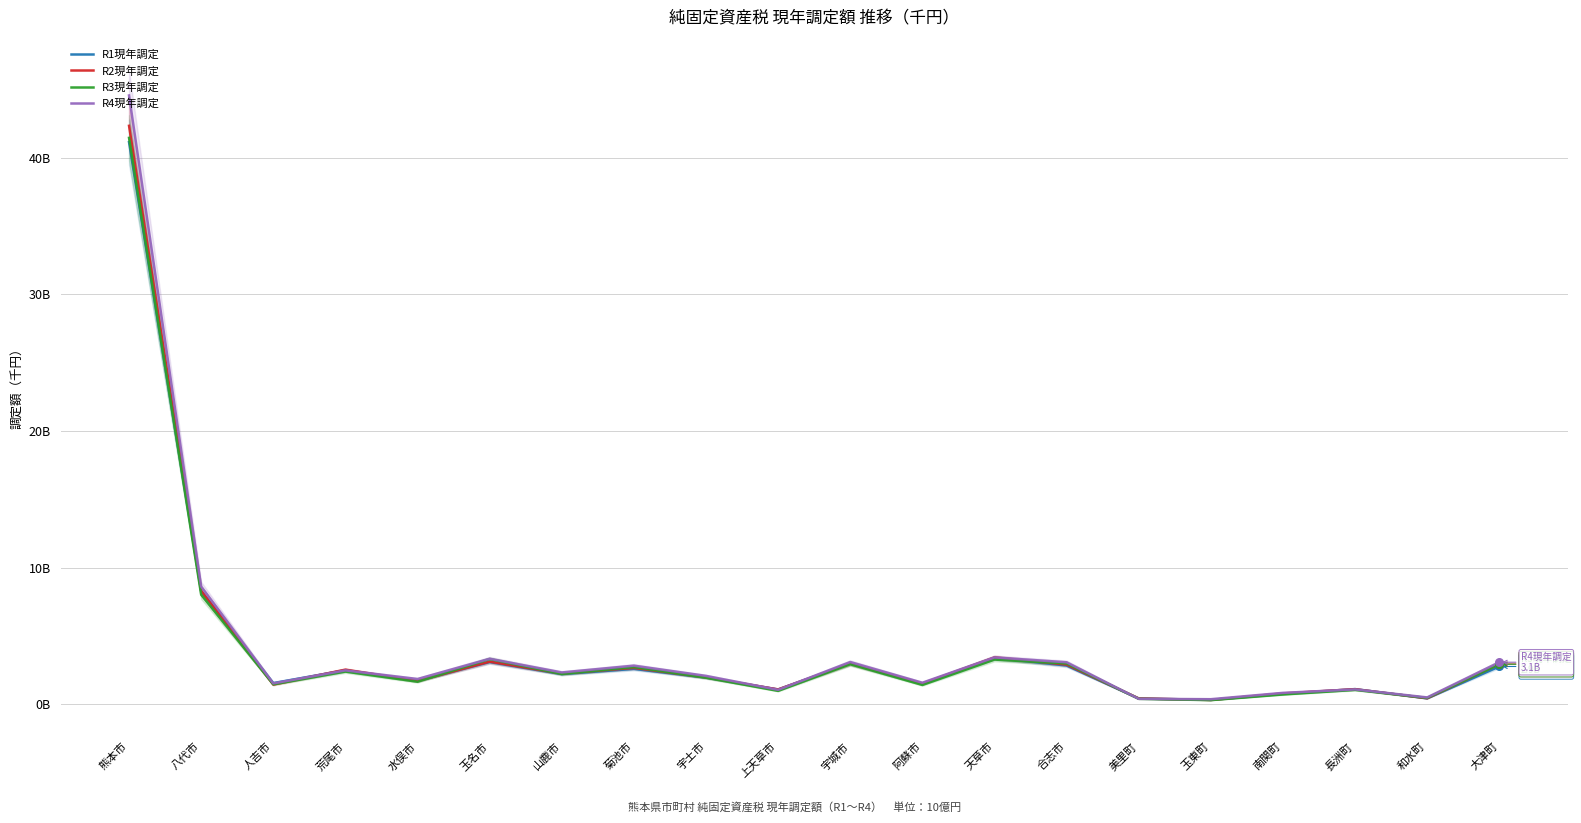

What are all the series names shown in the legend?

R1現年調定, R2現年調定, R3現年調定, R4現年調定